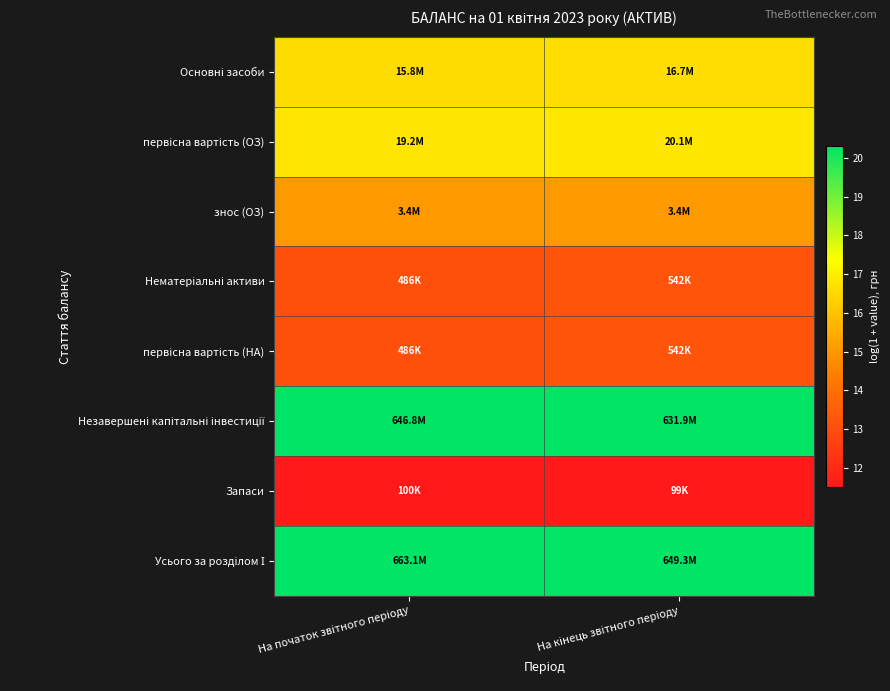

Which category has the lowest value across all series?

На кінець звітного періоду